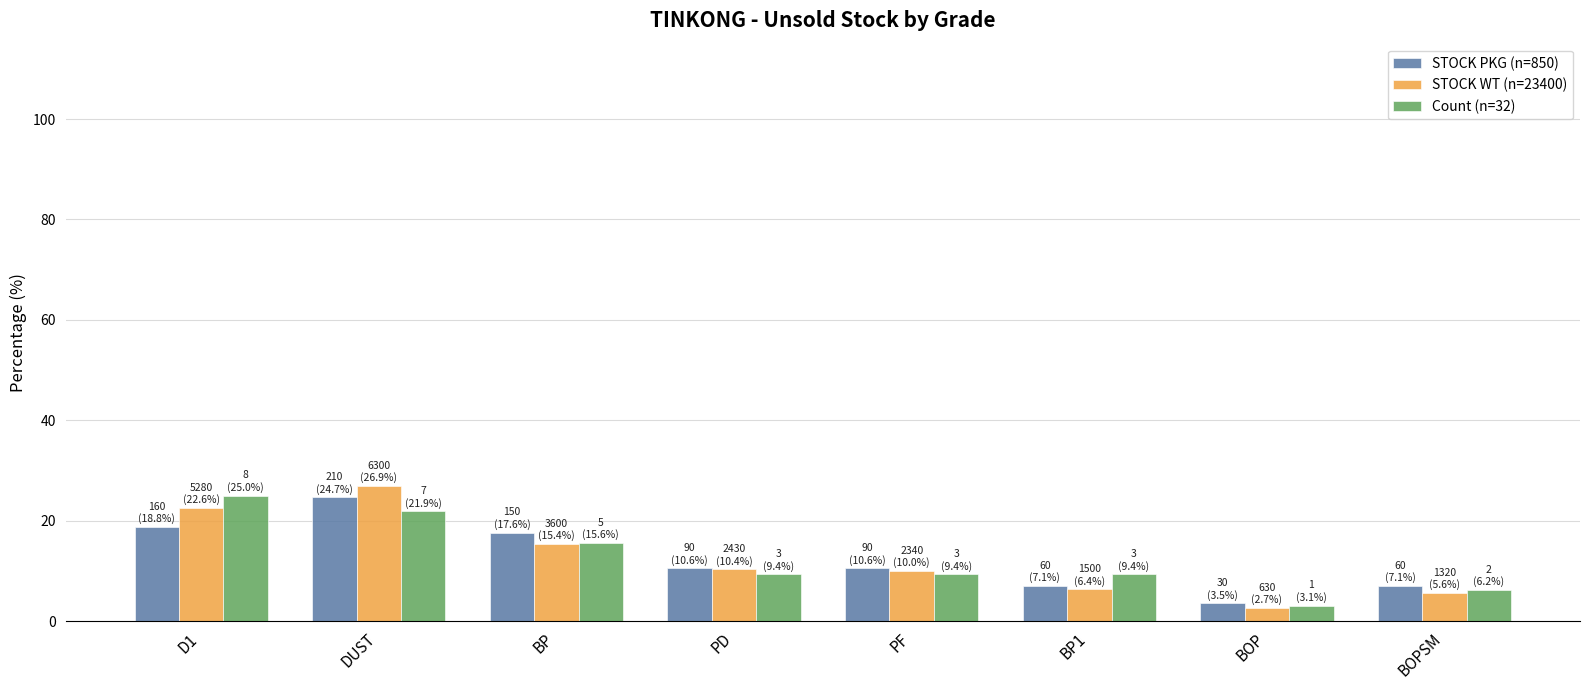

What is the sum of the STOCK PKG (n=850) values at BP1 and D1?

25.9